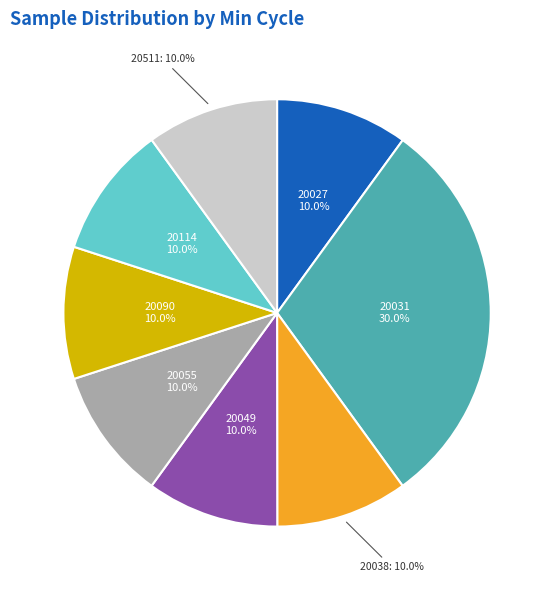

Combined, what portion of the pie is 20055 and 20038?

20.0%